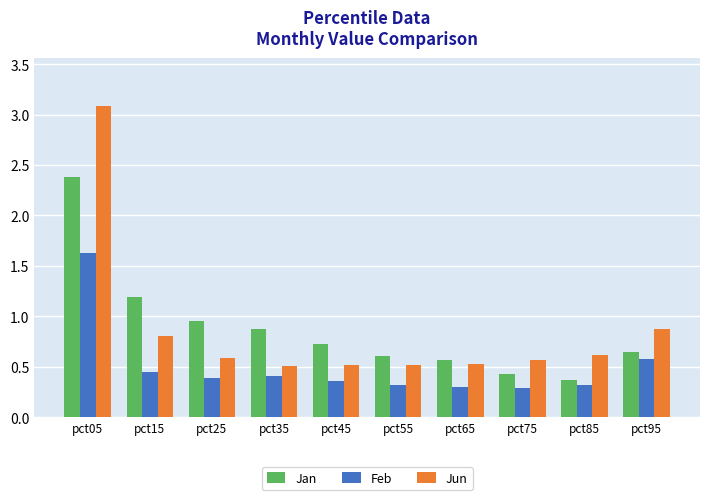

What is the difference between the Jan values at pct15 and pct05?

1.2